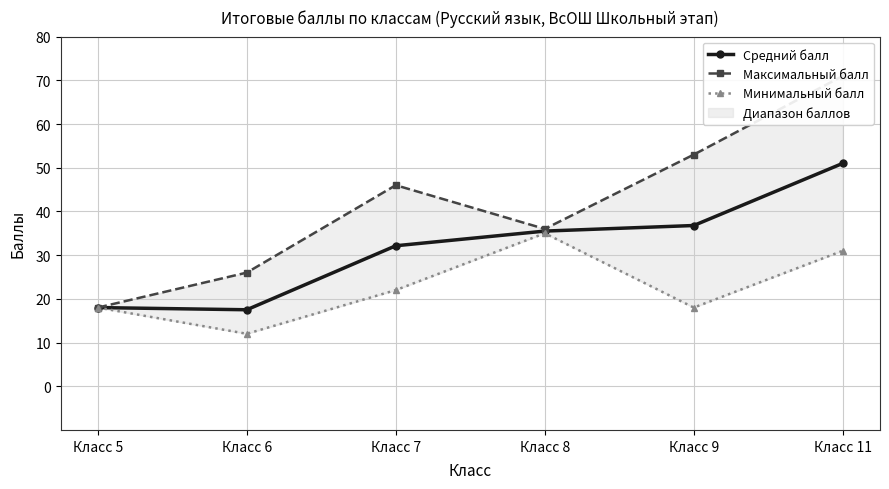

True or false: Минимальный балл and Максимальный балл intersect in this chart.

False